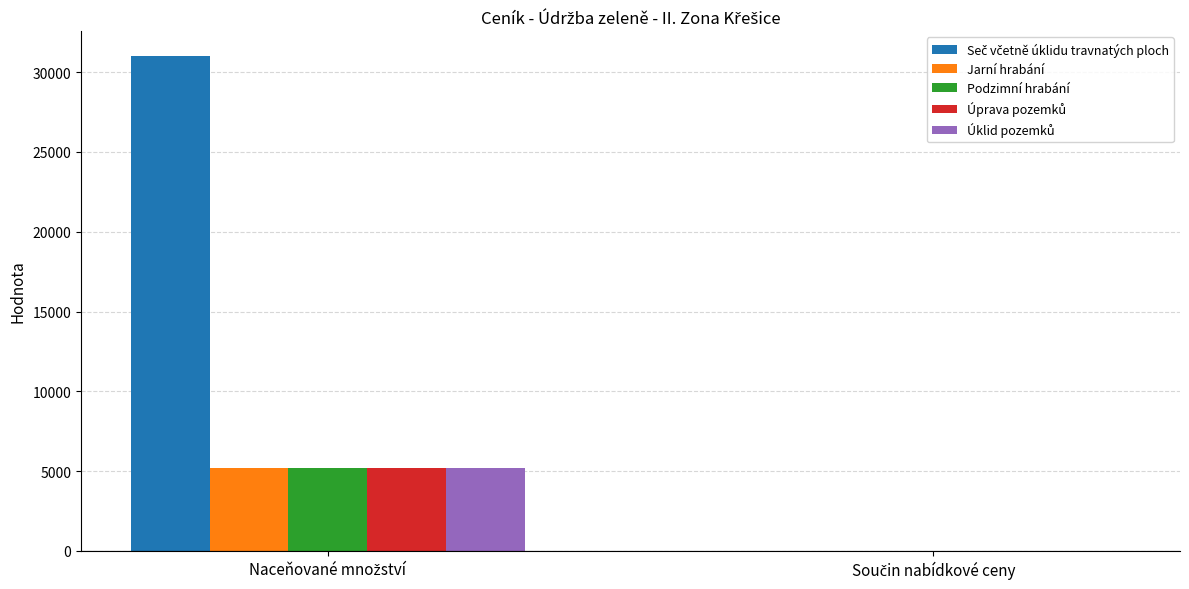

What is the greatest value displayed?

31014